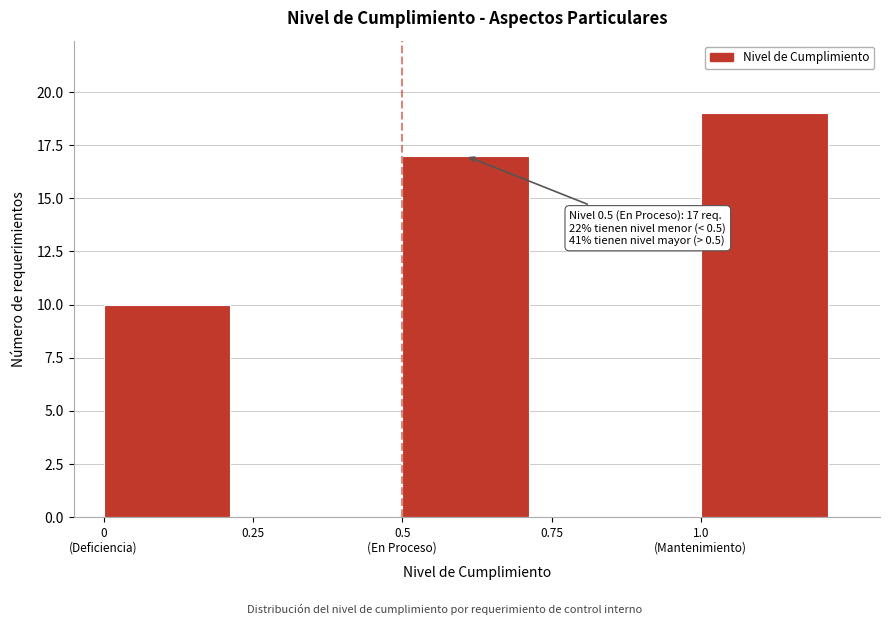

What is the maximum value shown in the chart?

19